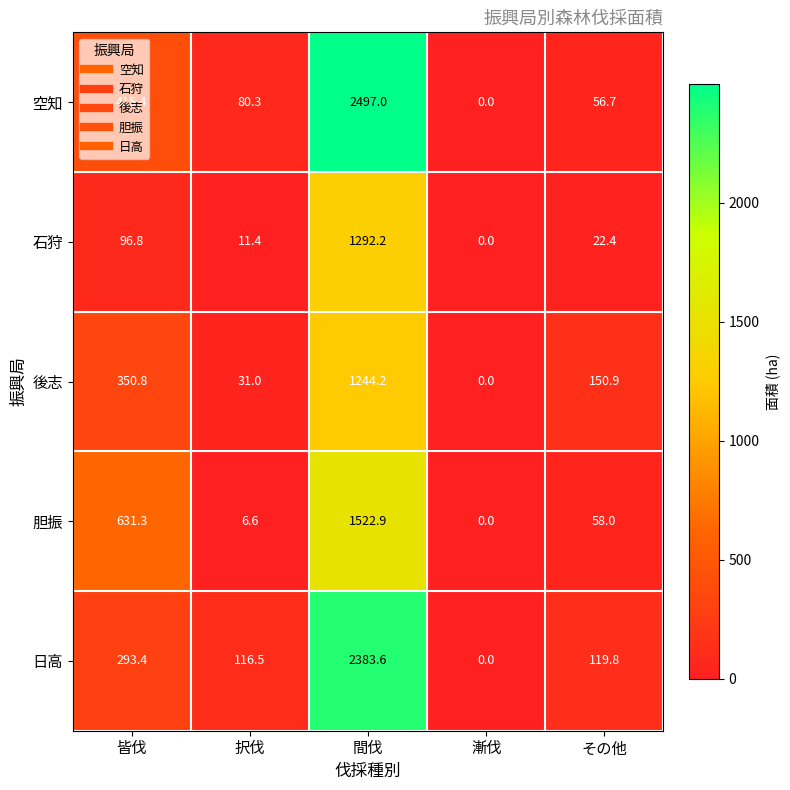

How many distinct data groups are displayed?

5